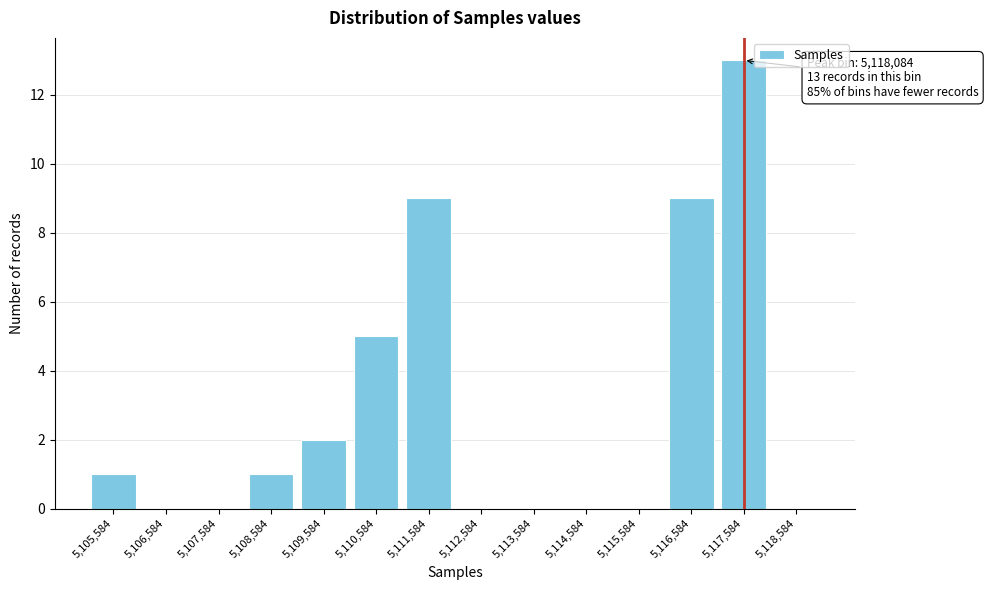

Reading left to right, transcribe all the data shown in this chart.

5,105,584=1	5,106,584=0	5,107,584=0	5,108,584=1	5,109,584=2	5,110,584=5	5,111,584=9	5,112,584=0	5,113,584=0	5,114,584=0	5,115,584=0	5,116,584=9	5,117,584=13	5,118,584=0